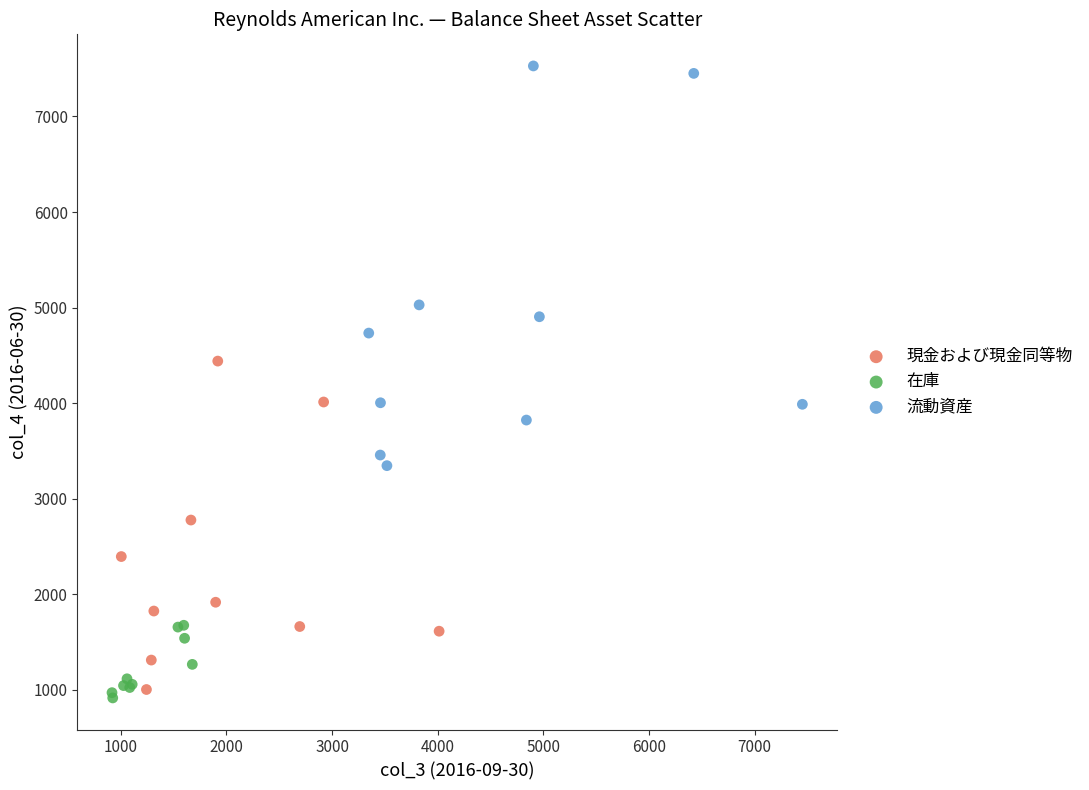

Which series reaches the minimum Y coordinate?

在庫